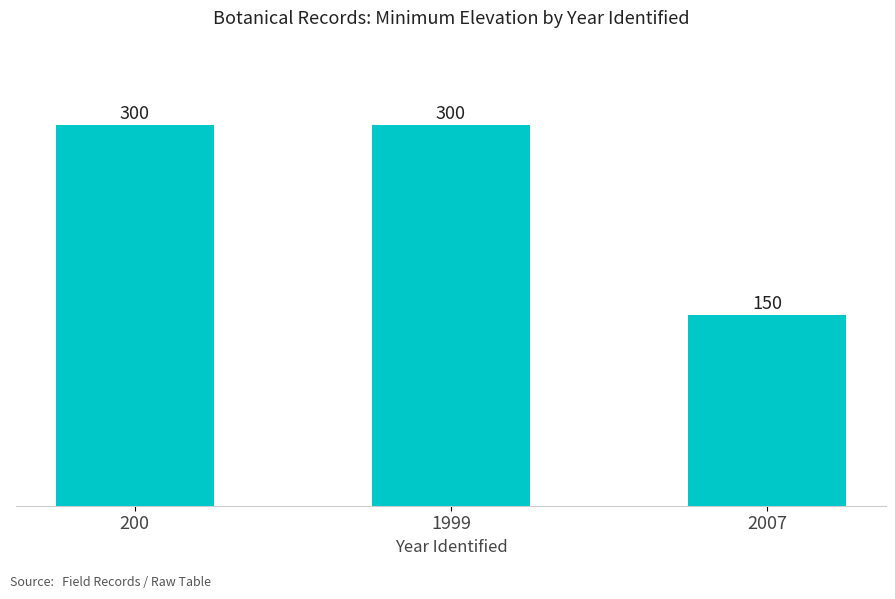

What is the sum of the values at 200 and 2007?

450